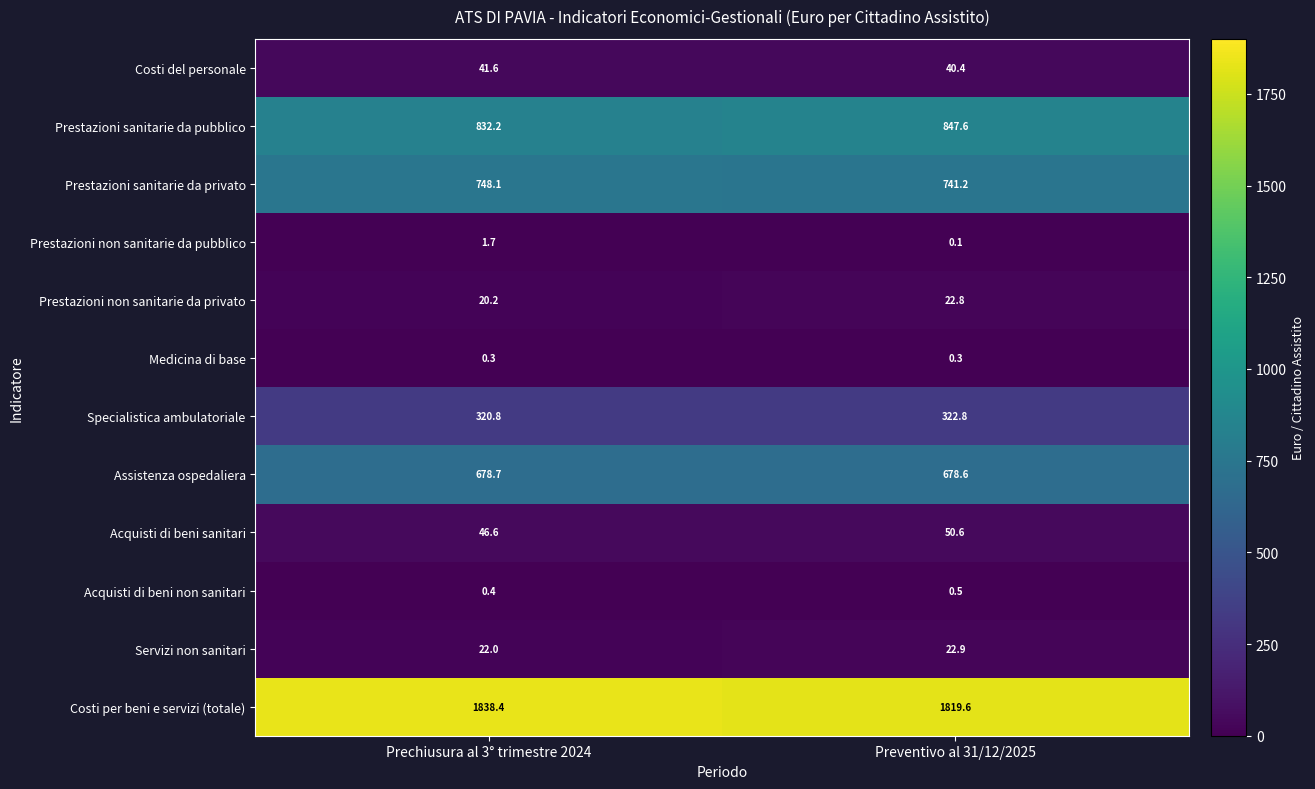

Is the value of Specialistica ambulatoriale at Preventivo al 31/12/2025 greater than the value of Assistenza ospedaliera at Prechiusura al 3° trimestre 2024?

No